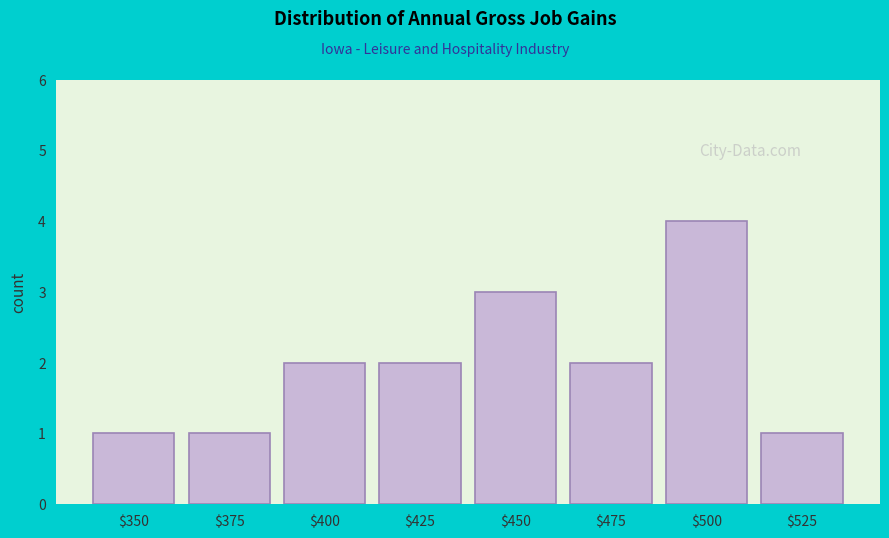

Reading left to right, transcribe all the data shown in this chart.

1	1	2	2	3	2	4	1